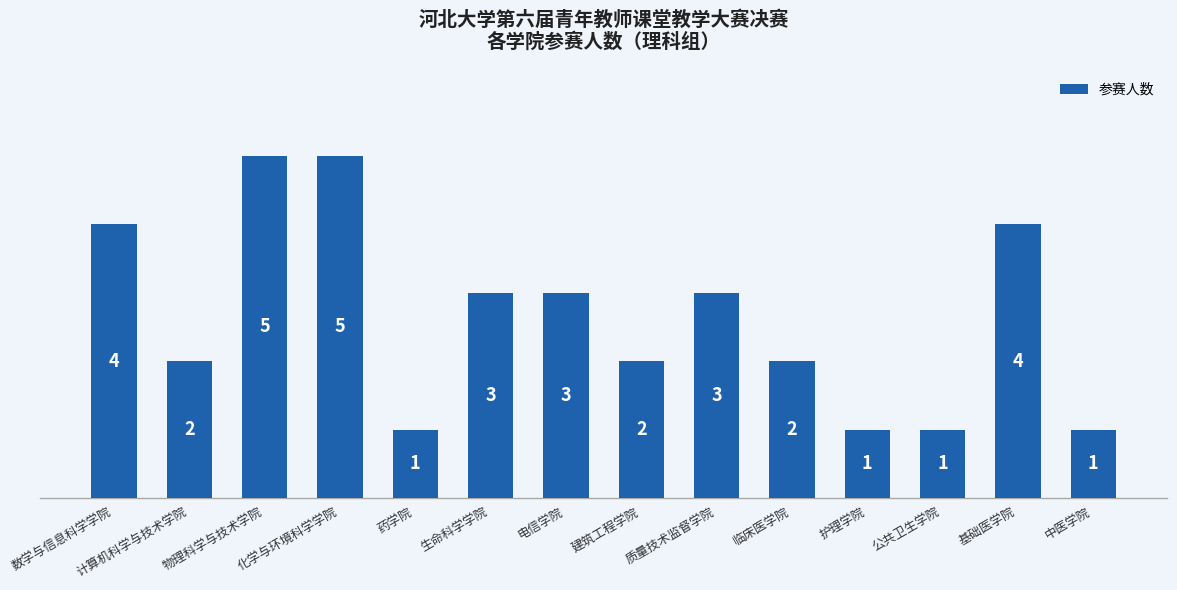

What is the greatest value displayed?

5